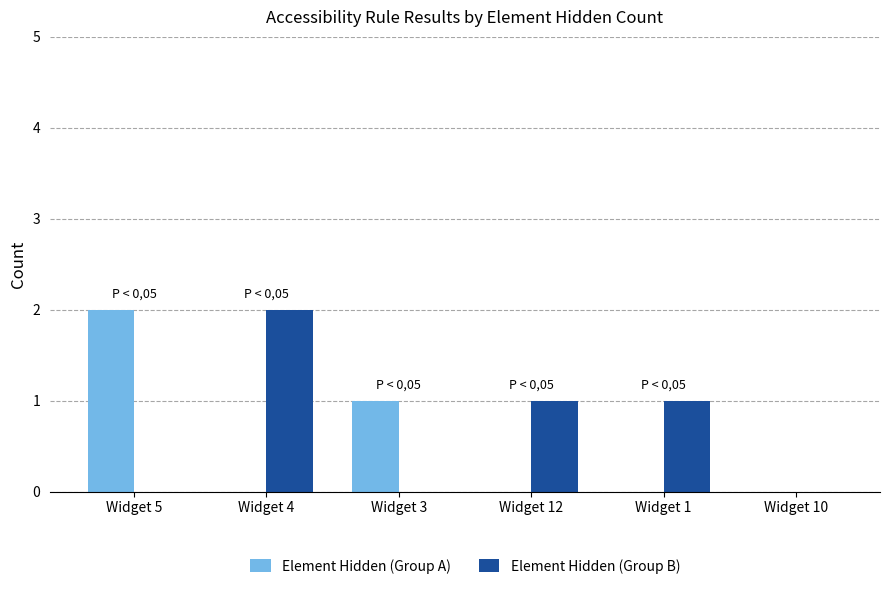

True or false: Element Hidden (Group A) has a value of 0 at Widget 10.

True